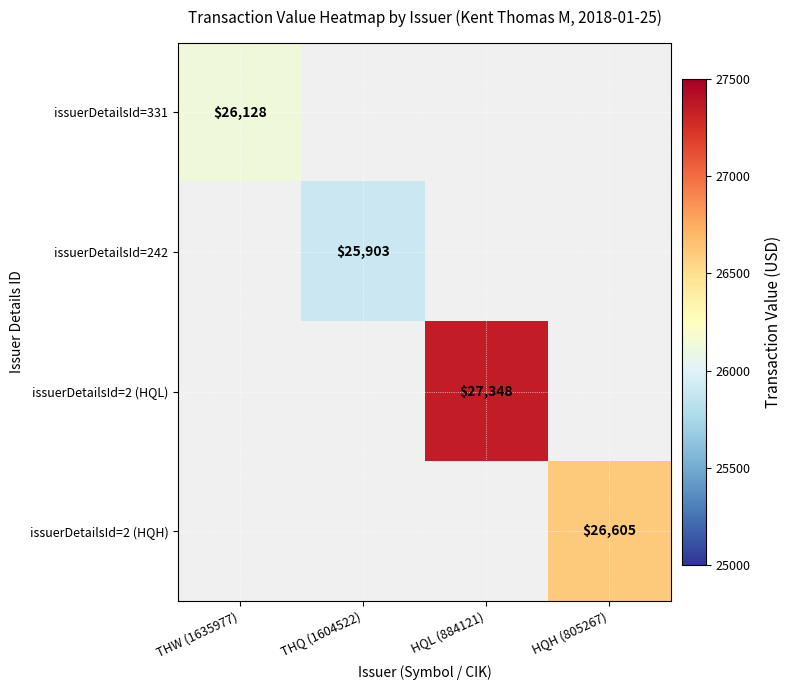

What is the greatest value displayed?

27348.0